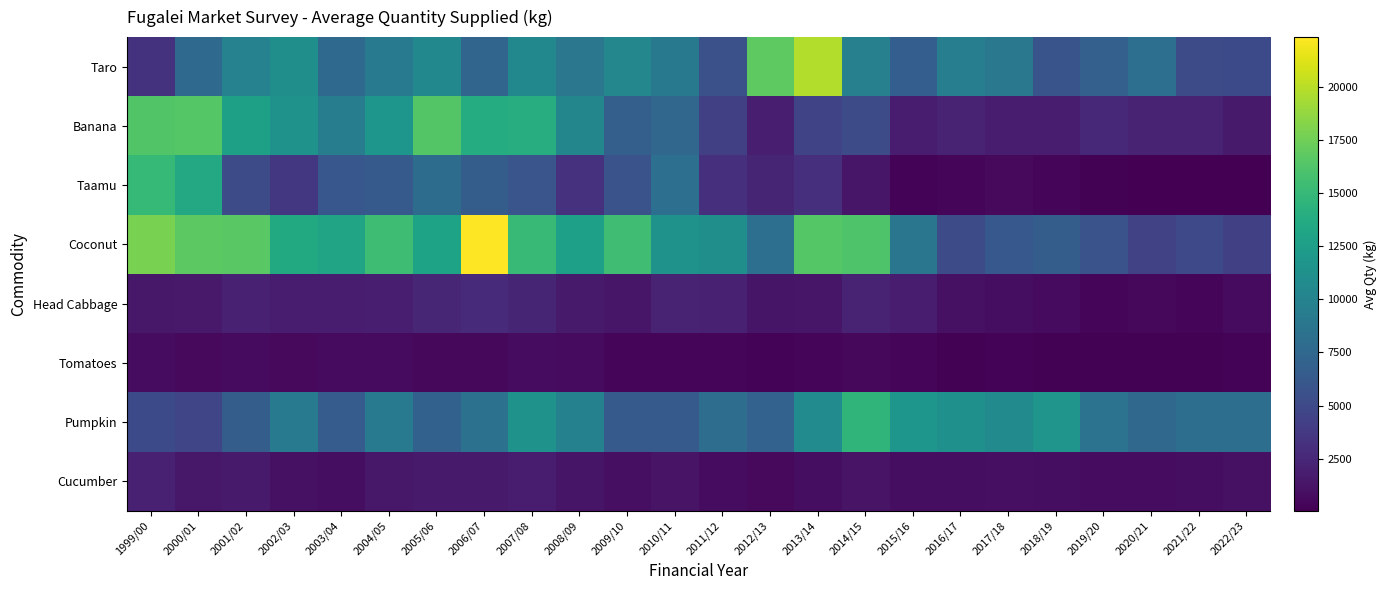

Reading left to right, extract all data points from this chart.

Taro: 1999/00=3282.2	2000/01=7700.8	2001/02=9951.9	2002/03=11184.8	2003/04=7694.0	2004/05=9342.5	2005/06=10428.0	2006/07=7329.2	2007/08=10430.7	2008/09=8838.8	2009/10=10373.1	2010/11=9020.2	2011/12=5560.3	2012/13=16781.6	2013/14=19769.1	2014/15=9713.5	2015/16=6744.9	2016/17=9572.2	2017/18=8995.4	2018/19=5868.2	2019/20=6876.1	2020/21=8177.2	2021/22=5155.9	2022/23=5055.8
Banana: 1999/00=16290.5	2000/01=16479.2	2001/02=12733.8	2002/03=11476.0	2003/04=9493.5	2004/05=11748.2	2005/06=16382.5	2006/07=13877.4	2007/08=13962.5	2008/09=10246.5	2009/10=6759.5	2010/11=7414.6	2011/12=4275.7	2012/13=1931.7	2013/14=4645.4	2014/15=5099.6	2015/16=1815.0	2016/17=2254.3	2017/18=1772.7	2018/19=1847.3	2019/20=2624.1	2020/21=2184.0	2021/22=2176.6	2022/23=1685.7
Taamu: 1999/00=14969.2	2000/01=13513.2	2001/02=5129.3	2002/03=3644.0	2003/04=6099.0	2004/05=6399.0	2005/06=7905.5	2006/07=6623.1	2007/08=5939.0	2008/09=3217.5	2009/10=5747.0	2010/11=8167.7	2011/12=3099.6	2012/13=2373.7	2013/14=3148.1	2014/15=1425.7	2015/16=298.2	2016/17=426.2	2017/18=587.8	2018/19=361.9	2019/20=196.7	2020/21=70.0	2021/22=129.7	2022/23=48.2
Coconut: 1999/00=17846.5	2000/01=16671.2	2001/02=16656.4	2002/03=13556.5	2003/04=13030.8	2004/05=15415.8	2005/06=12978.2	2006/07=22323.8	2007/08=15107.7	2008/09=12587.6	2009/10=15469.0	2010/11=11413.5	2011/12=11142.6	2012/13=8177.8	2013/14=16487.0	2014/15=16205.5	2015/16=8778.3	2016/17=5182.3	2017/18=6206.6	2018/19=6614.7	2019/20=5723.0	2020/21=4354.1	2021/22=4961.7	2022/23=4237.3
Head Cabbage: 1999/00=1471.2	2000/01=1601.5	2001/02=2105.3	2002/03=1815.2	2003/04=1875.0	2004/05=1900.8	2005/06=2467.0	2006/07=2684.1	2007/08=2367.8	2008/09=1655.2	2009/10=1407.7	2010/11=2266.8	2011/12=2077.1	2012/13=1283.5	2013/14=1376.8	2014/15=2137.3	2015/16=1854.8	2016/17=1047.2	2017/18=896.6	2018/19=701.8	2019/20=458.6	2020/21=491.5	2021/22=404.5	2022/23=739.3
Tomatoes: 1999/00=776.8	2000/01=605.0	2001/02=667.2	2002/03=588.0	2003/04=676.8	2004/05=681.2	2005/06=510.8	2006/07=555.5	2007/08=797.8	2008/09=659.2	2009/10=392.9	2010/11=380.4	2011/12=445.1	2012/13=234.8	2013/14=332.7	2014/15=520.5	2015/16=327.9	2016/17=206.8	2017/18=244.9	2018/19=212.7	2019/20=154.7	2020/21=166.5	2021/22=205.3	2022/23=263.9
Pumpkin: 1999/00=5028.2	2000/01=4687.8	2001/02=6656.4	2002/03=9352.5	2003/04=6505.2	2004/05=9298.8	2005/06=6969.0	2006/07=8467.7	2007/08=11370.6	2008/09=9836.1	2009/10=6380.6	2010/11=6357.1	2011/12=8051.4	2012/13=7057.2	2013/14=10767.8	2014/15=14664.8	2015/16=11743.9	2016/17=11214.5	2017/18=10739.6	2018/19=11689.8	2019/20=8543.6	2020/21=7526.9	2021/22=8125.0	2022/23=8118.3
Cucumber: 1999/00=2126.5	2000/01=1483.2	2001/02=1638.0	2002/03=1015.0	2003/04=855.8	2004/05=1482.0	2005/06=1689.5	2006/07=1639.0	2007/08=1816.0	2008/09=1331.1	2009/10=996.0	2010/11=1195.0	2011/12=776.1	2012/13=603.2	2013/14=889.7	2014/15=1196.0	2015/16=893.5	2016/17=874.0	2017/18=975.2	2018/19=884.1	2019/20=776.9	2020/21=818.1	2021/22=835.2	2022/23=1063.0